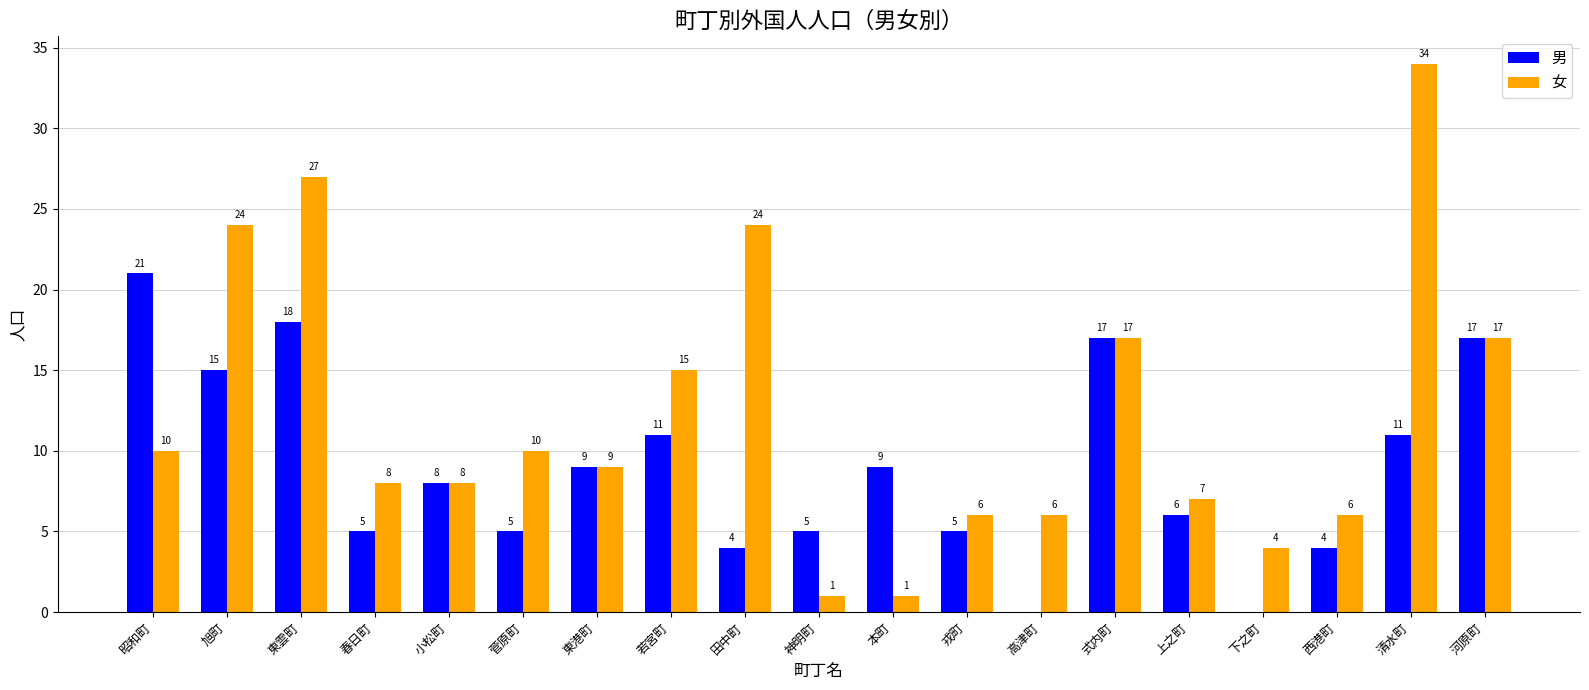

Reading left to right, list all the values displayed in this chart.

男: 21	15	18	5	8	5	9	11	4	5	9	5	0	17	6	0	4	11	17
女: 10	24	27	8	8	10	9	15	24	1	1	6	6	17	7	4	6	34	17